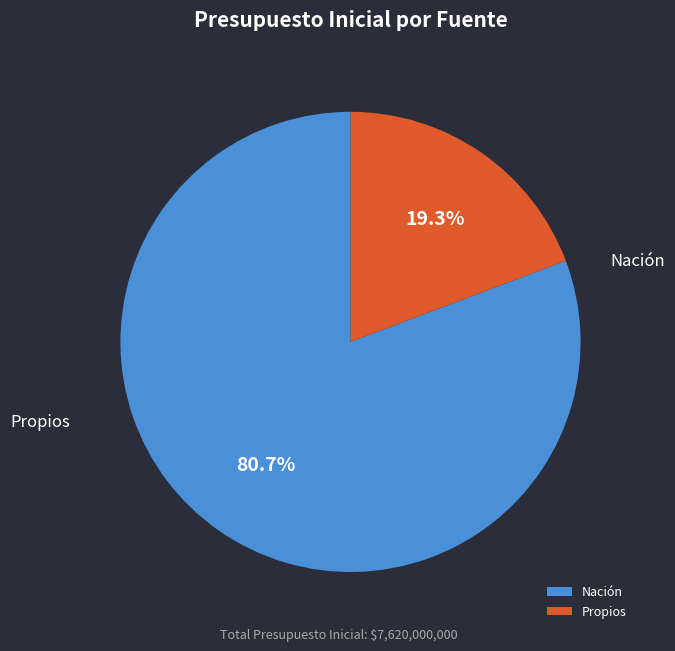

Is the sum of Propios and Nación greater than half?

Yes